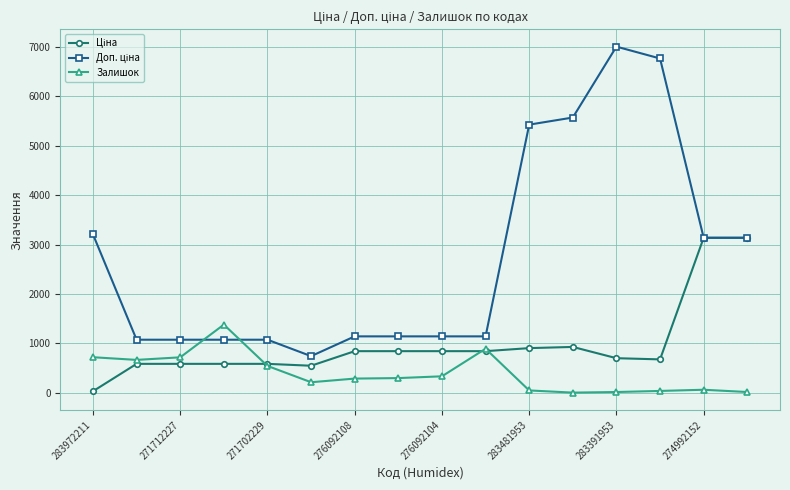

True or false: Залишок has more than 1 points higher than both neighbors.

True